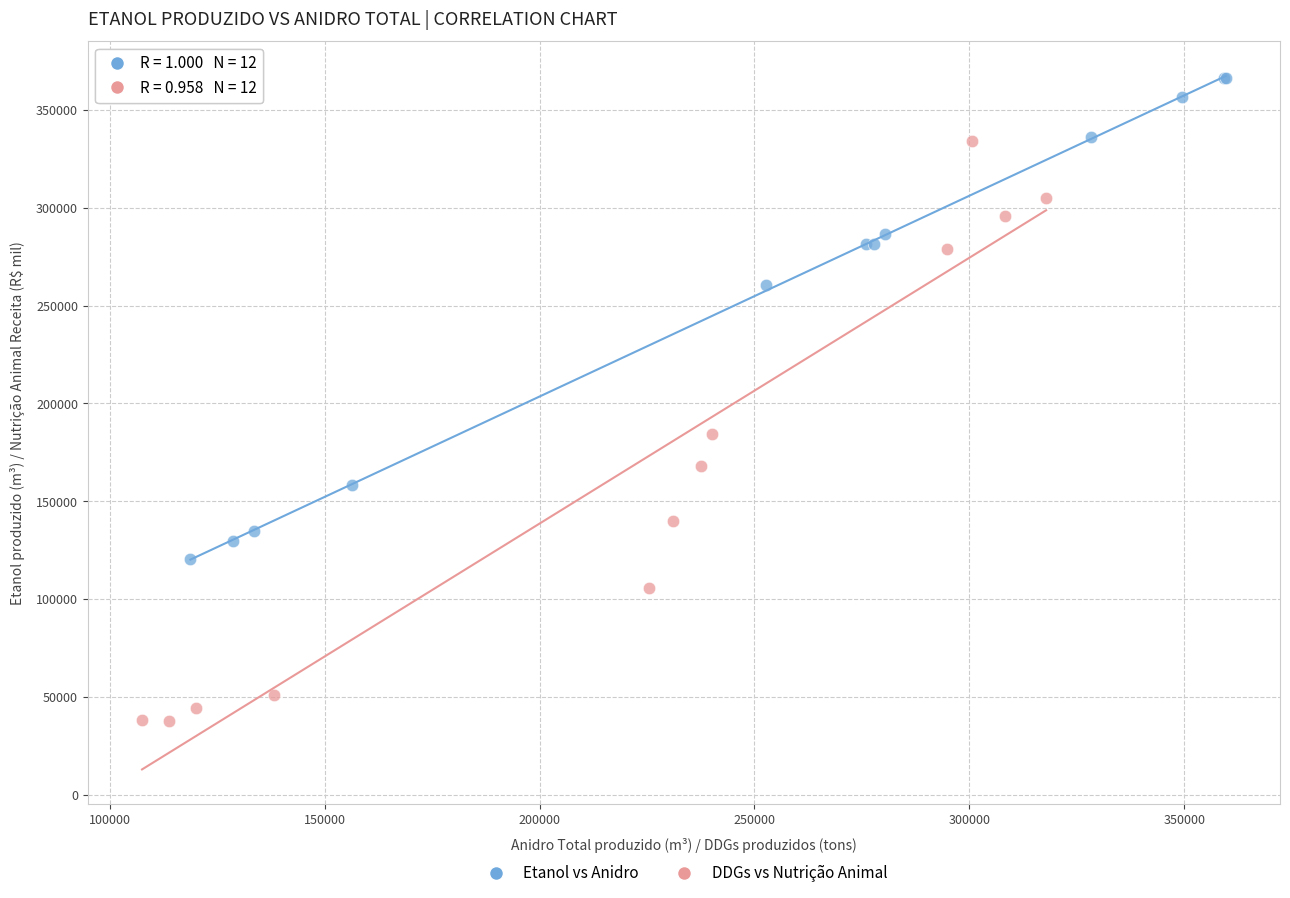

Which series has the widest spread of Y values?

DDGs vs Nutrição Animal